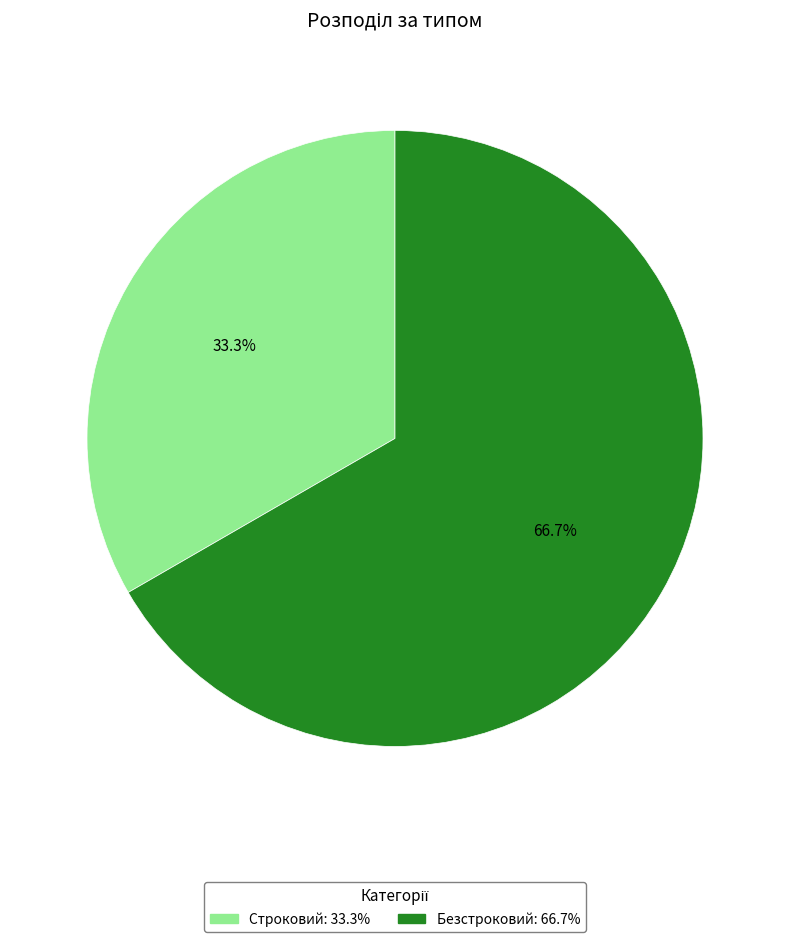

Which has a higher value, Безстроковий or Строковий?

Безстроковий